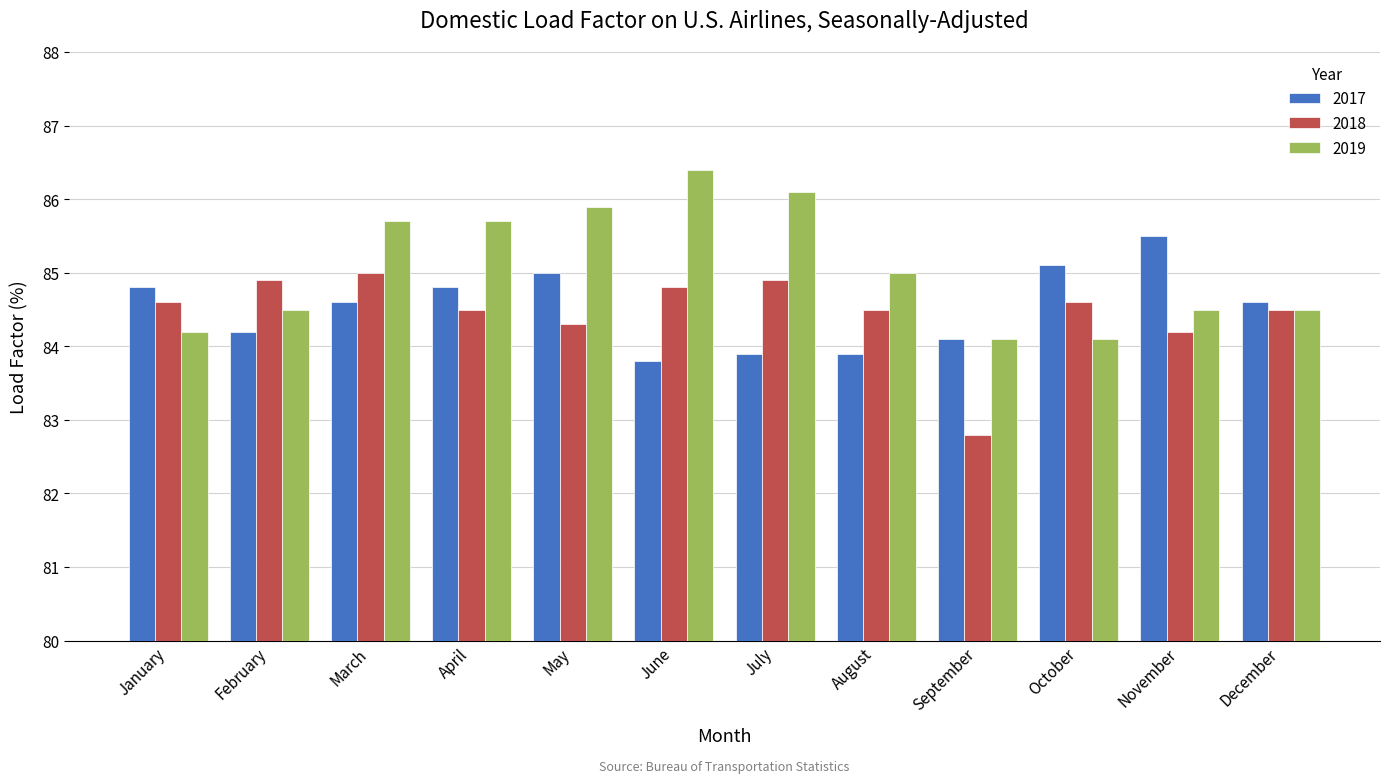

Which series has the largest range (max minus min)?

2019